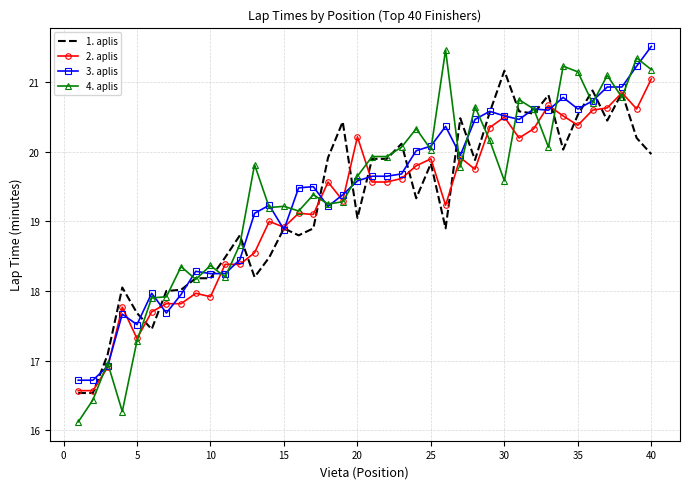

What is the maximum value for 3. aplis?

21.5